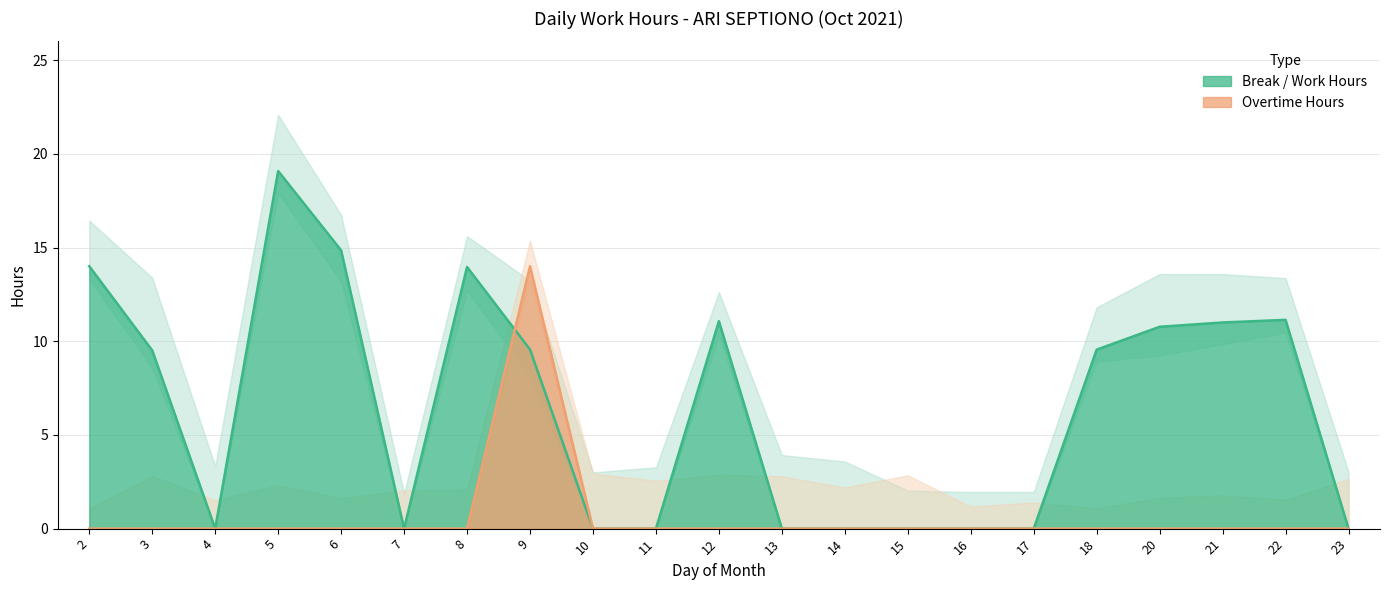

Which category has the lowest value across all series?

4